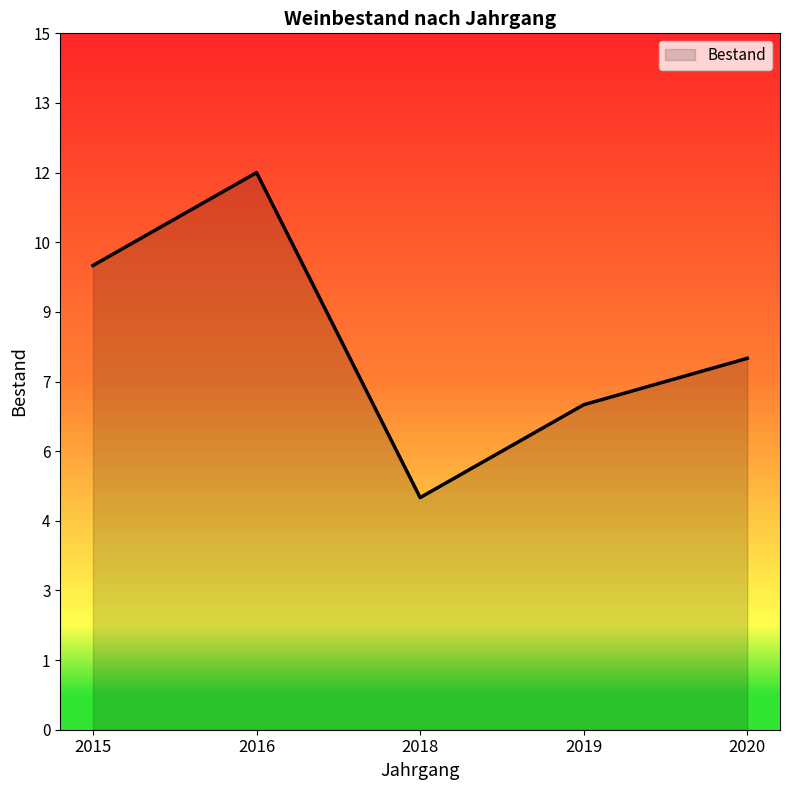

List the labels in order of value, largest first.

2016, 2015, 2020, 2019, 2018